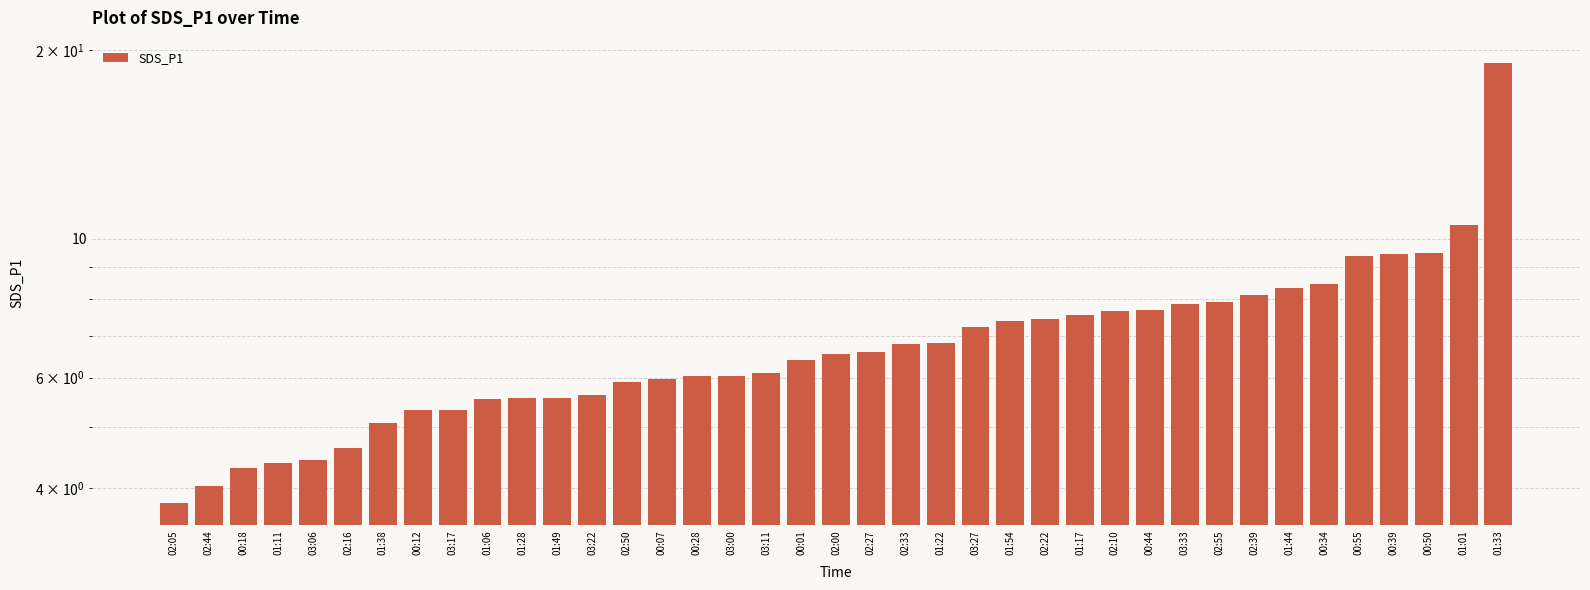

The chart shows a value of 8.7 at 03:22. True or false?

False